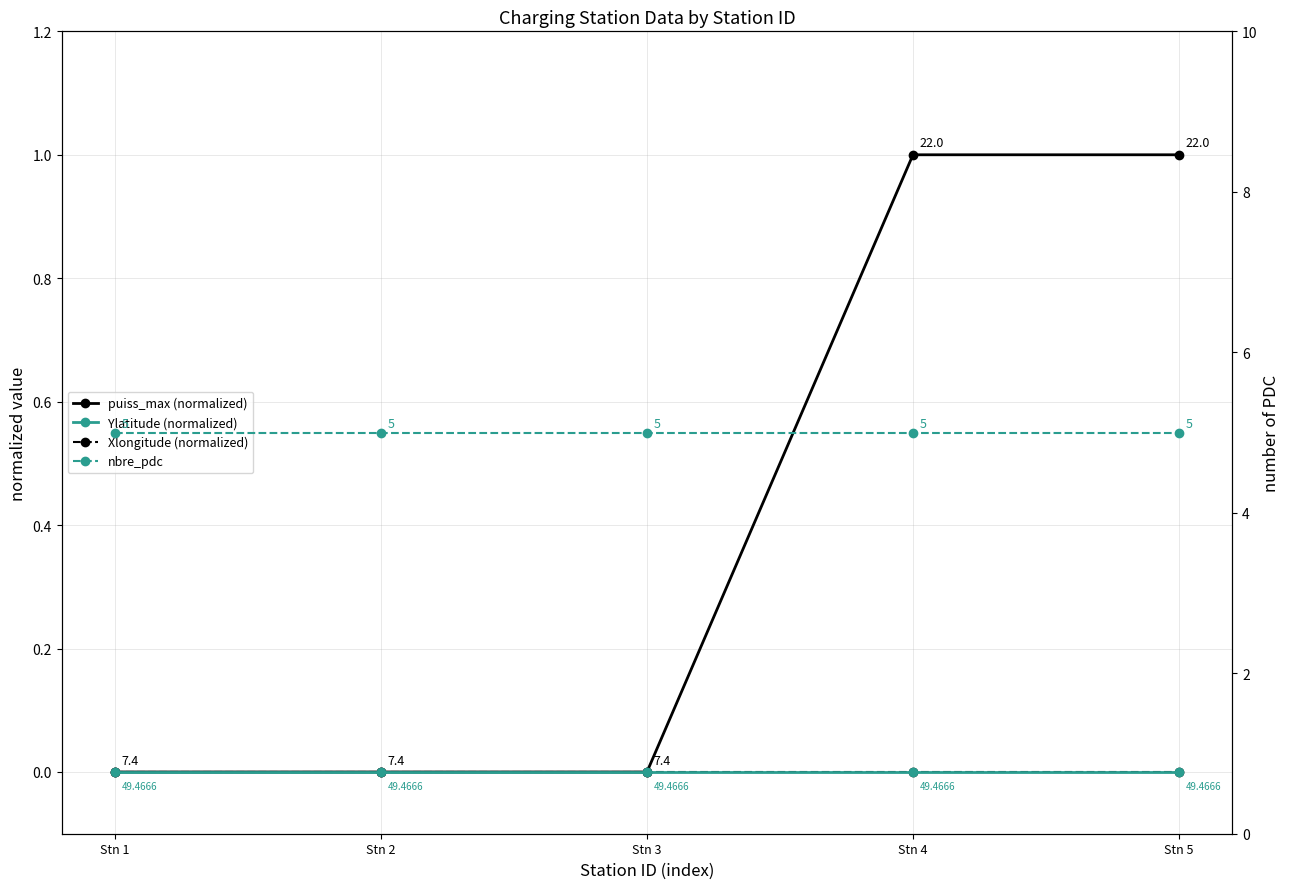

True or false: nbre_pdc and Ylatitude (normalized) intersect in this chart.

False